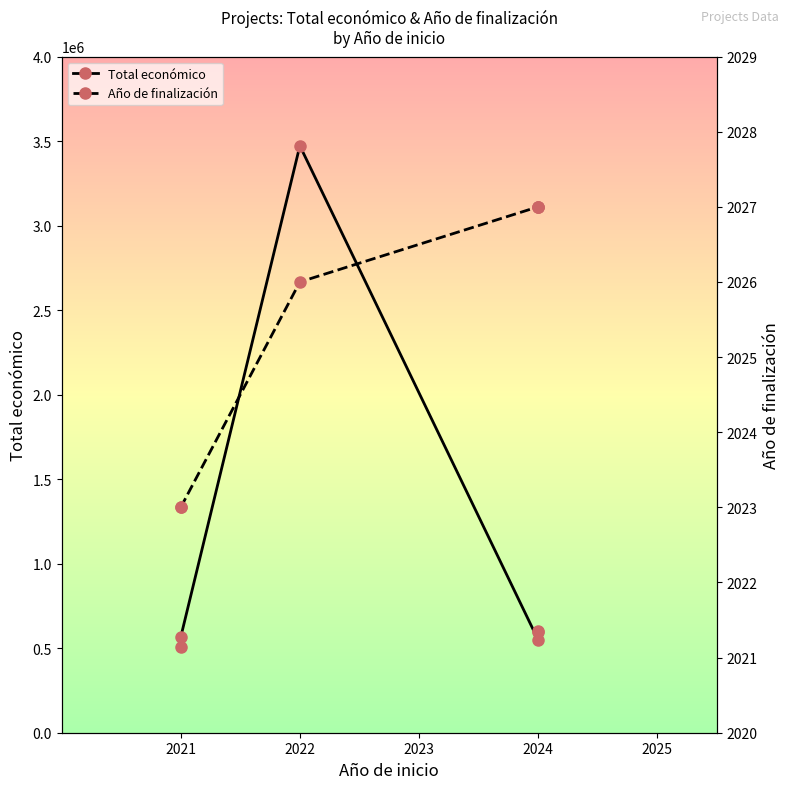

Which label corresponds to the smallest value in the chart?

2021